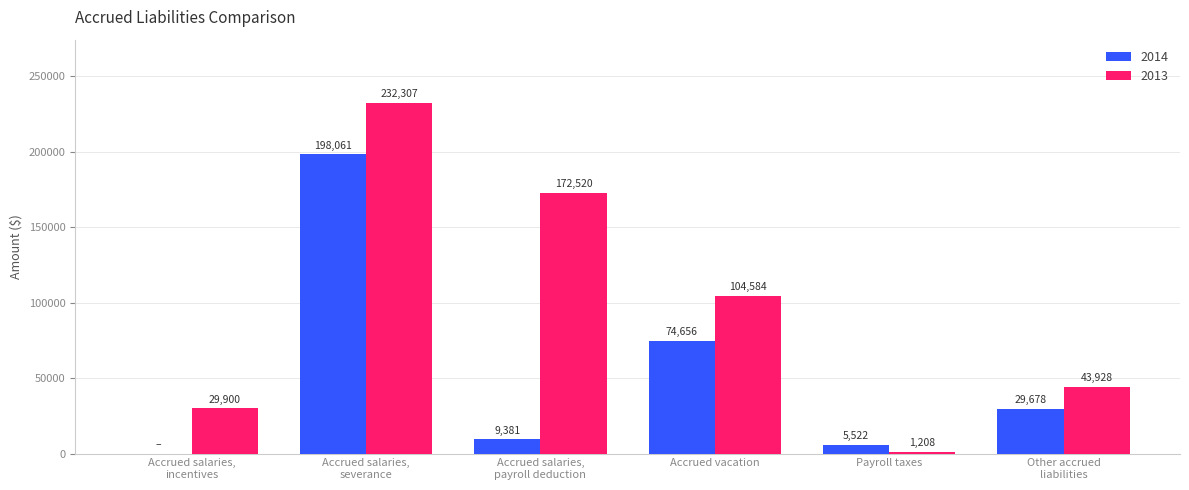

Which series has the largest total across all categories?

2013